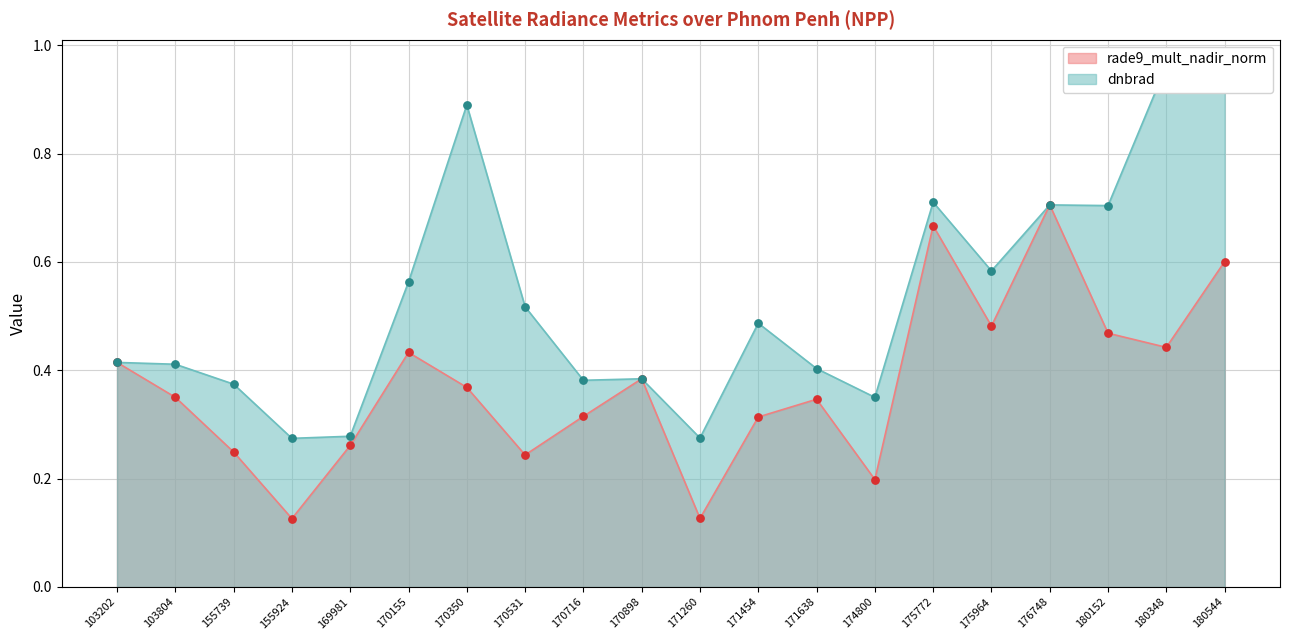

What is the total value across all series at 170716?

0.7